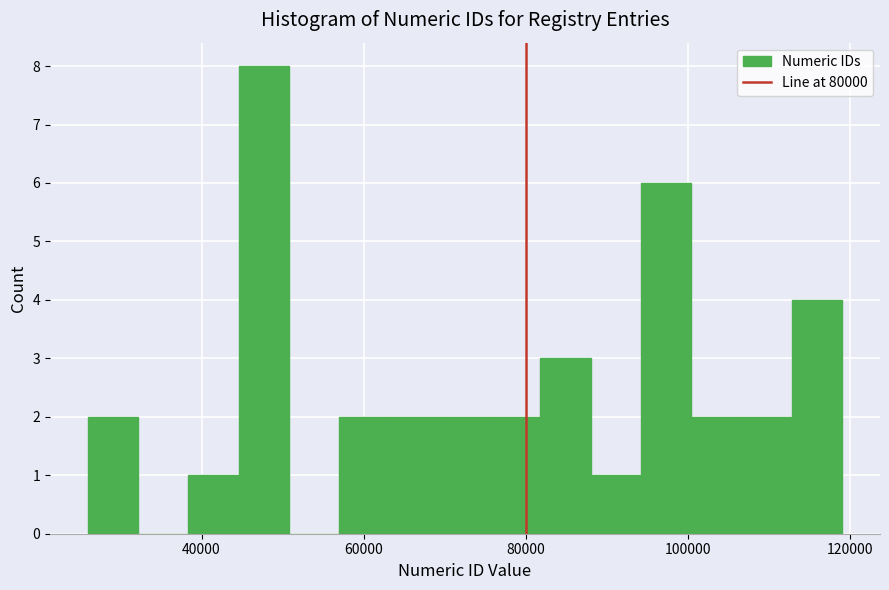

Read against the x-axis, roughly where is the centre of the tallest bar?

48000